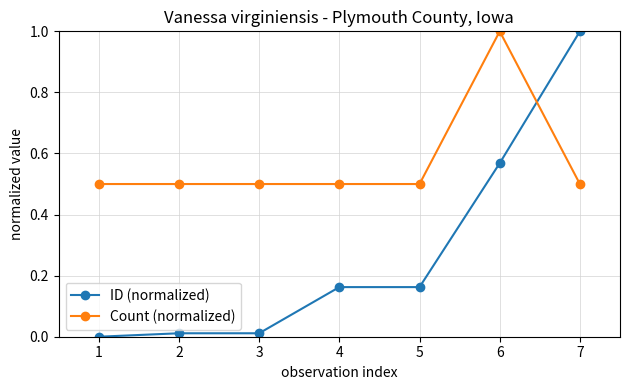

What is the value of the Count (normalized) point at the 6th from the left?

1.0